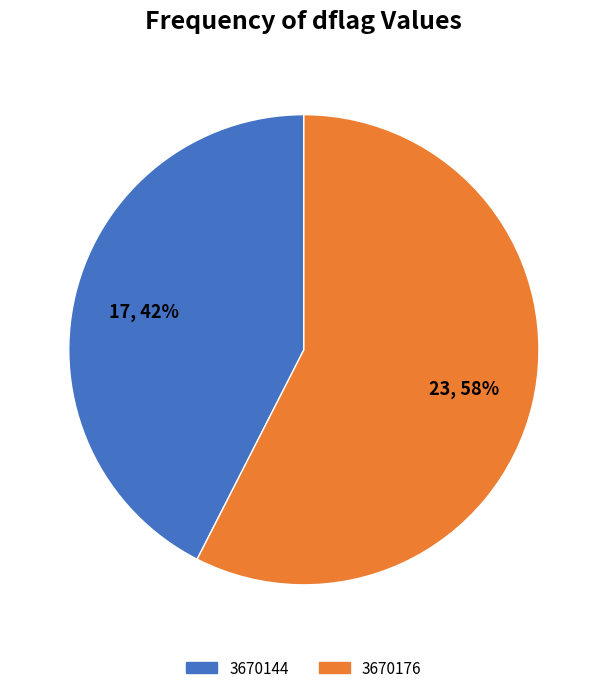

Does 3670144 represent more than half of the total?

No